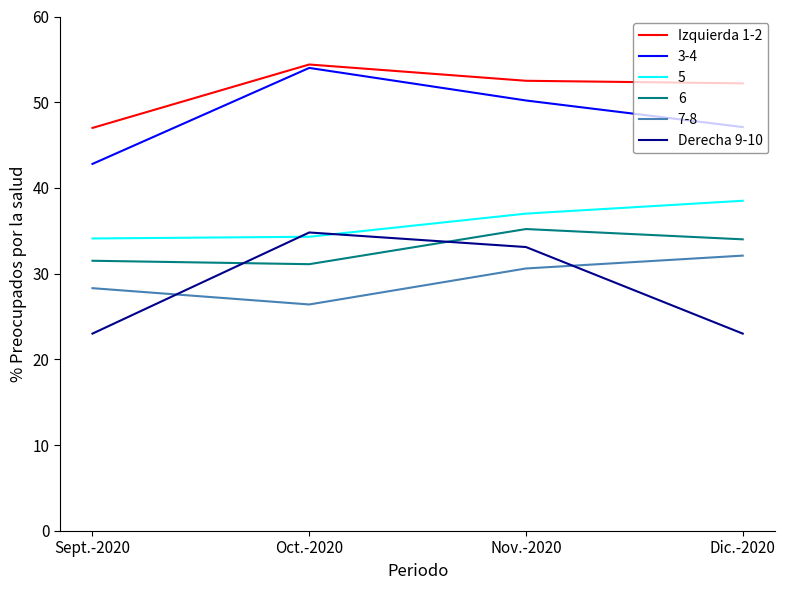

True or false: 6 and 5 intersect in this chart.

False